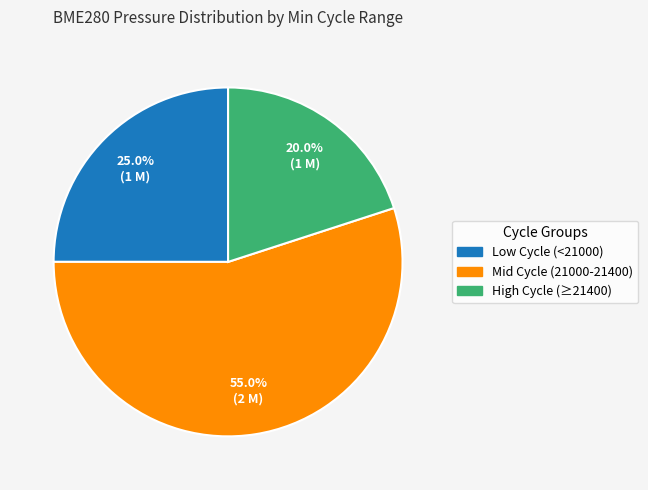

Approximately how many times larger is the value at Low Cycle (<21000) compared to Mid Cycle (21000-21400)?

0.5